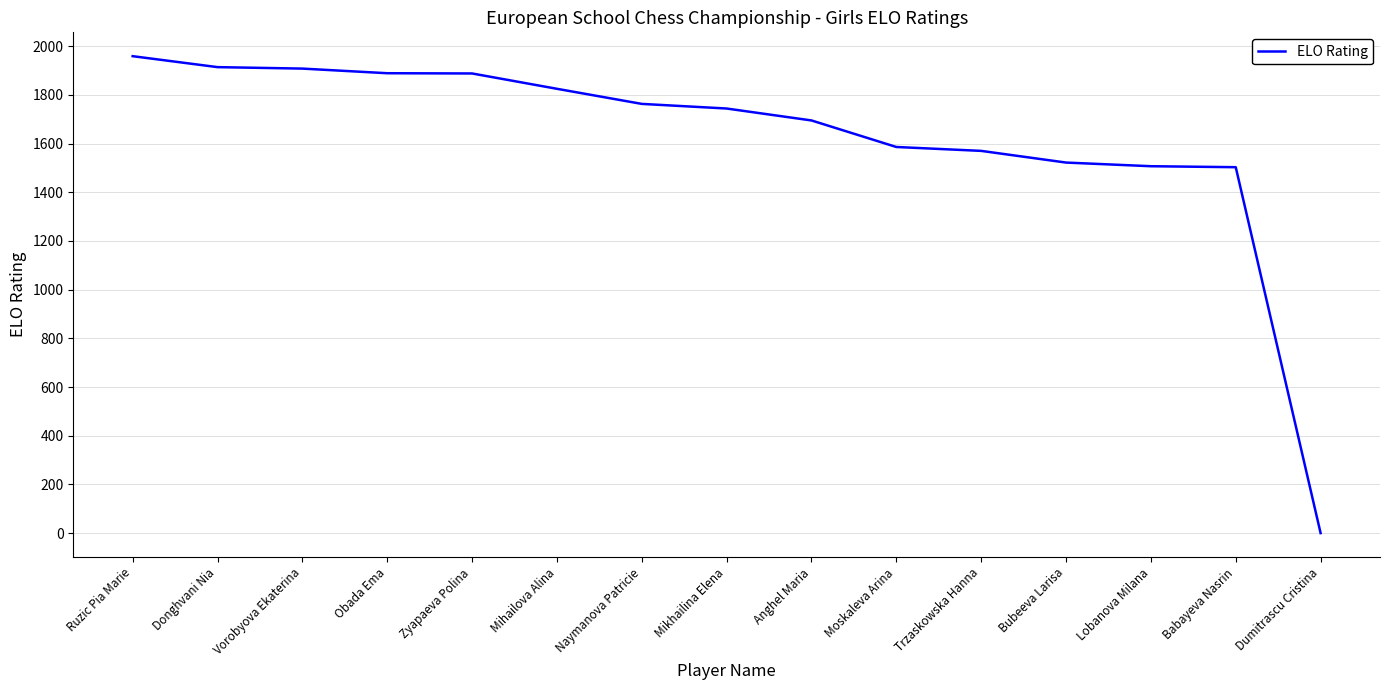

What is the difference between the values at Dumitrascu Cristina and Anghel Maria?

1695